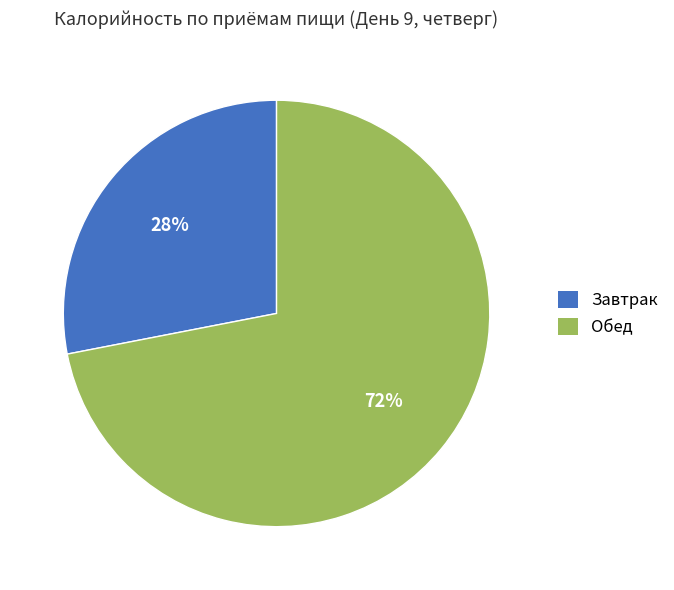

Which category has the smallest portion of the pie?

Завтрак